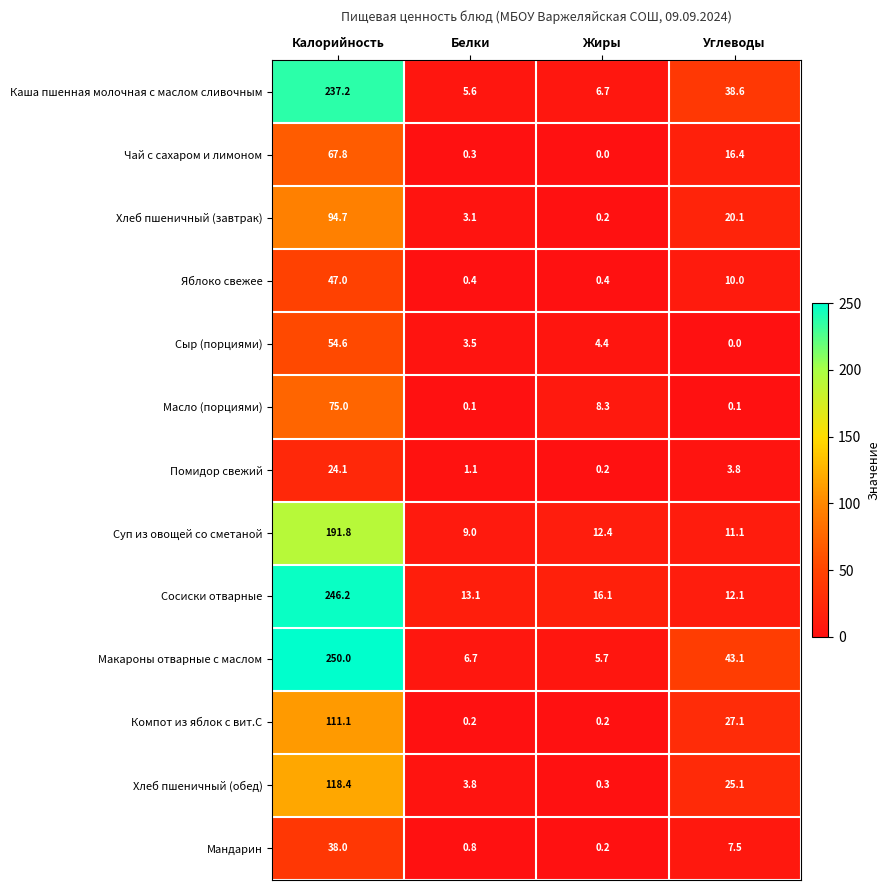

What is the total value across all series at Жиры?

55.1